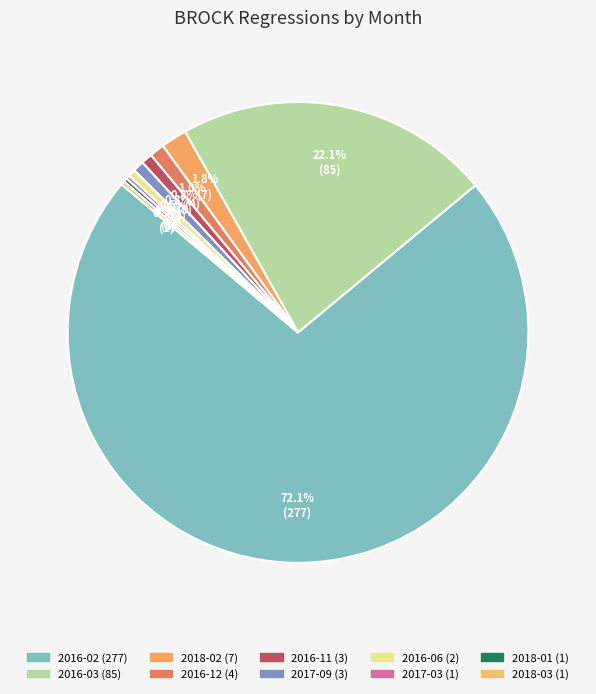

Count the number of slices in the pie.

10